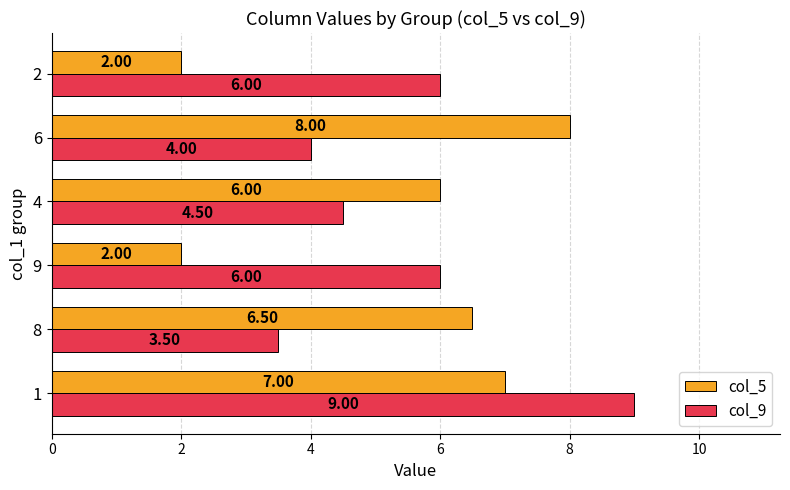

What is the difference between the col_9 values at 9 and 6?

2.0